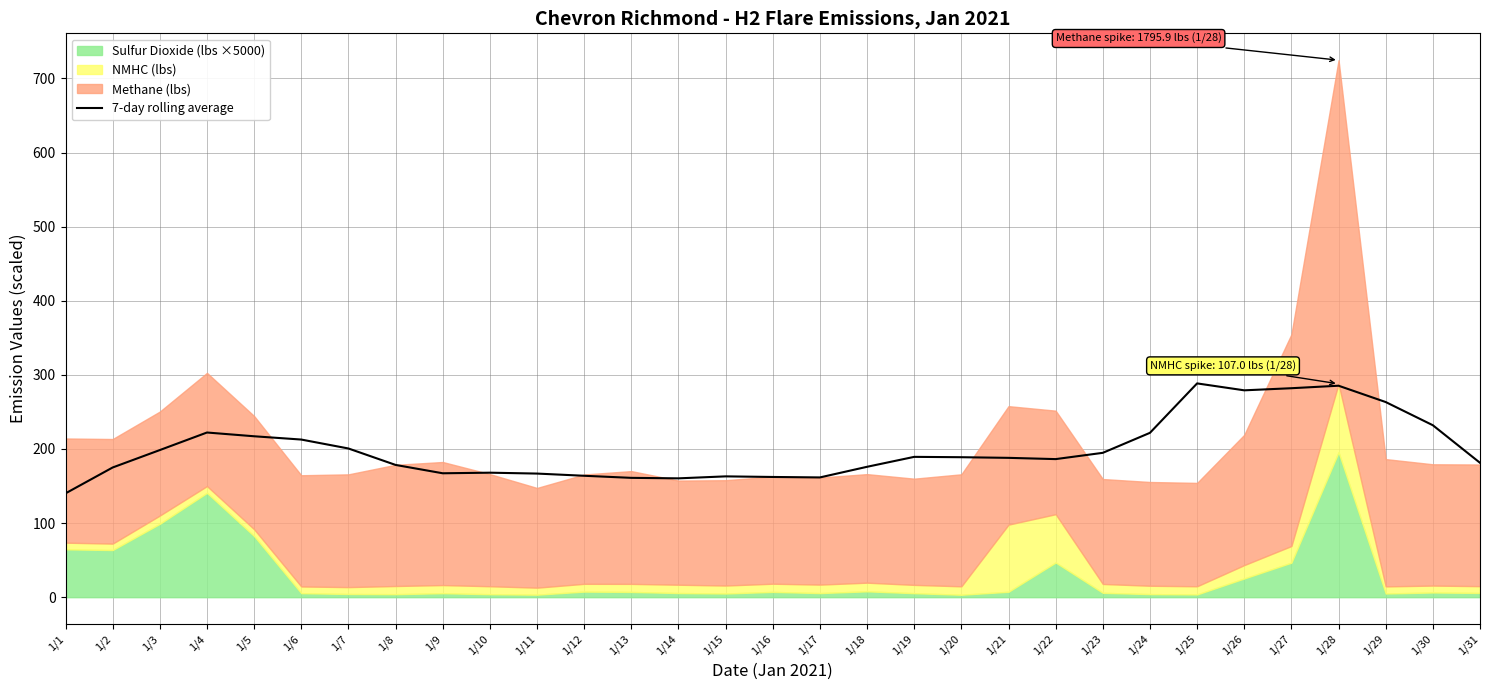

Is it true that the value at 1/8 is 72.3?

False